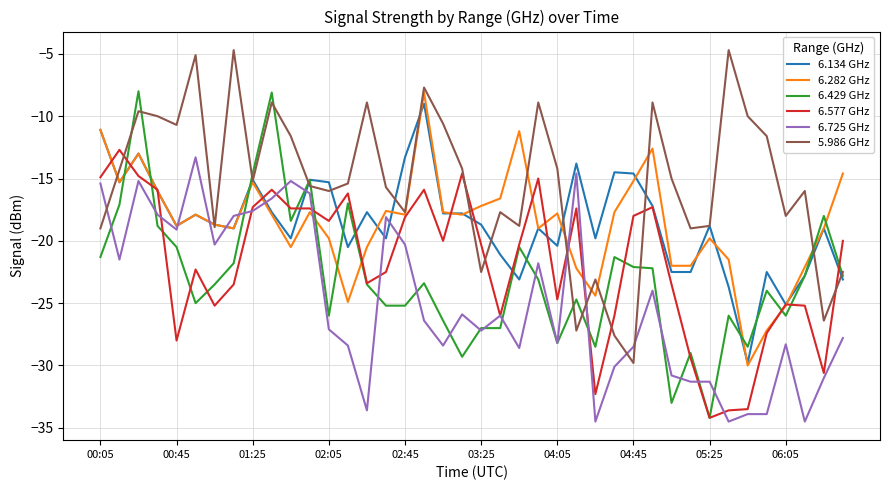

What is the greatest value displayed?

-4.7